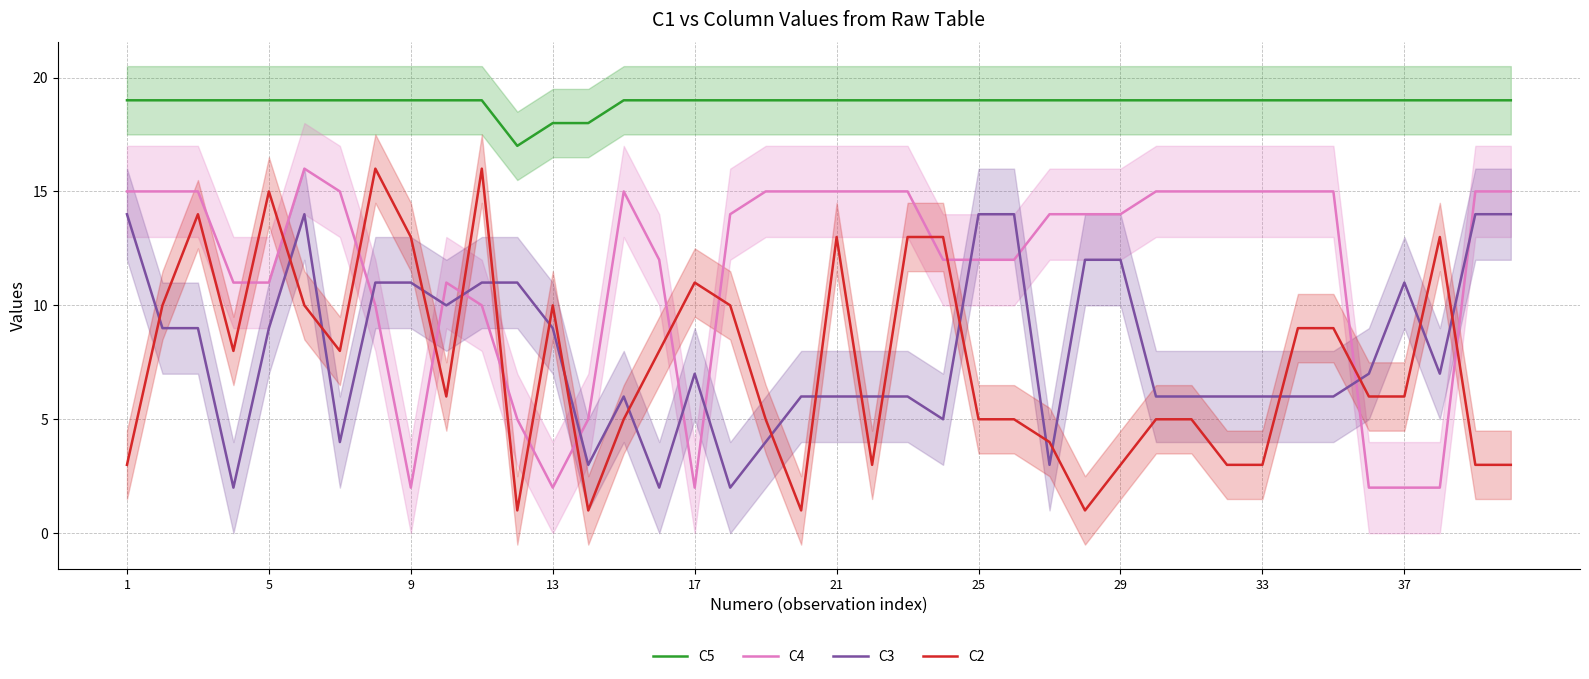

Rank the series by their maximum value, from lowest to highest.

C3, C4, C2, C5